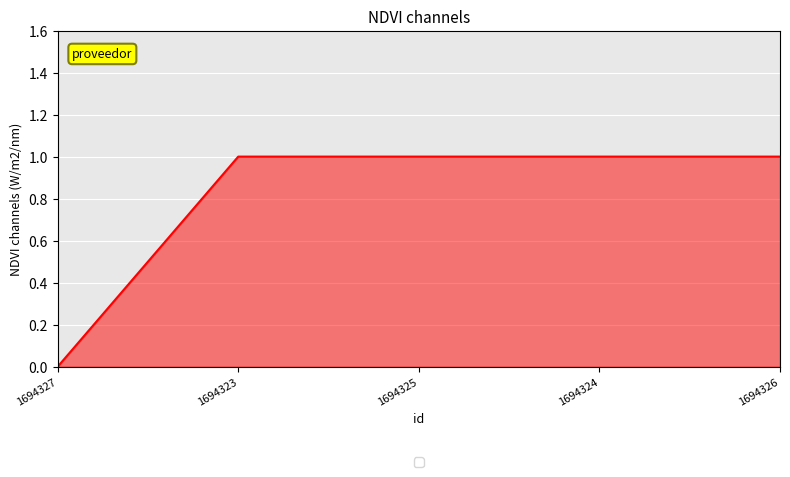

The chart shows a value of 0 at 1694326. True or false?

False